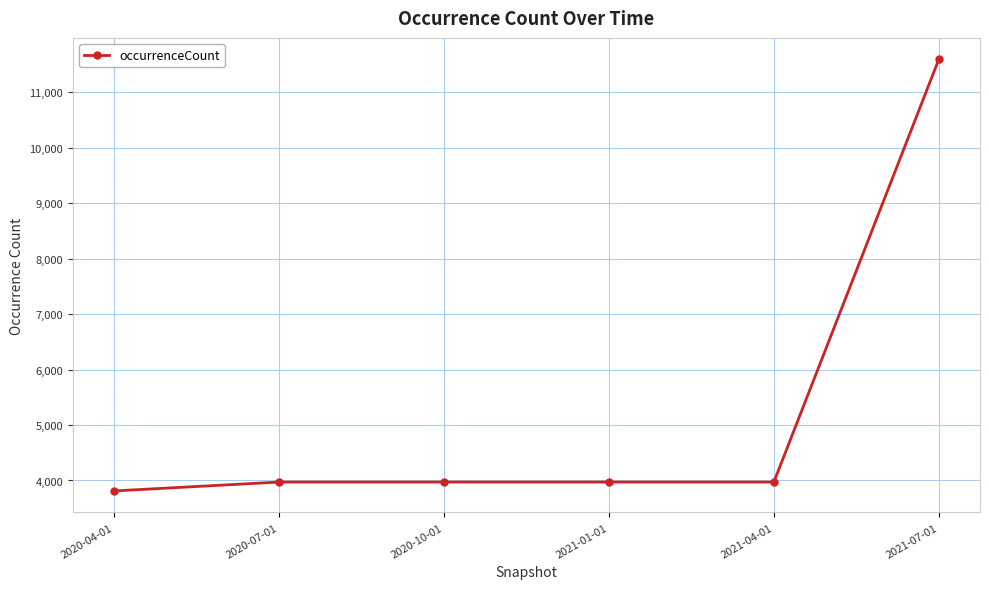

What is the ratio of the value at 2021-01-01 to the value at 2020-04-01?

1.0